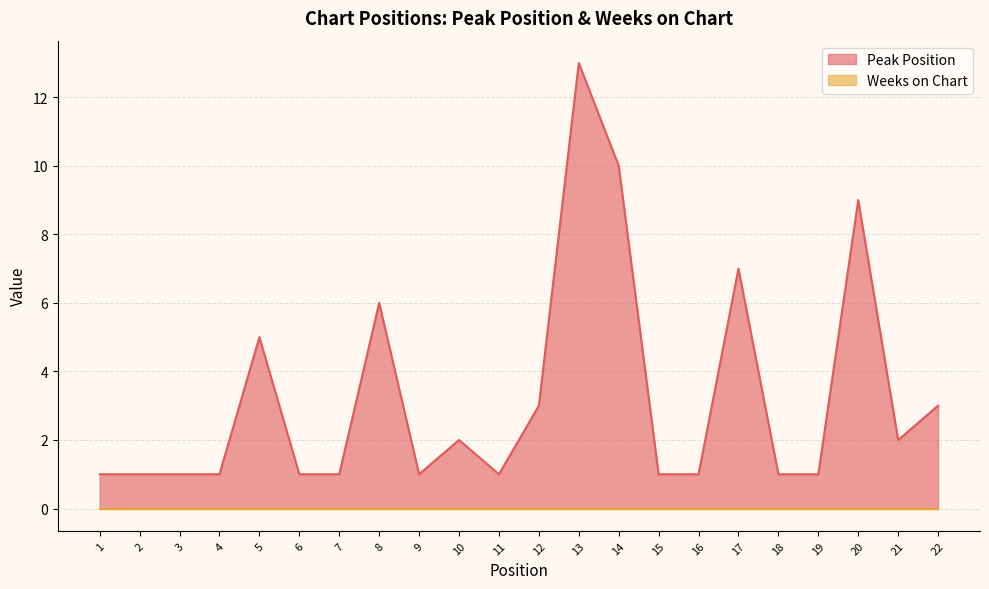

How many lines are shown in the chart?

2